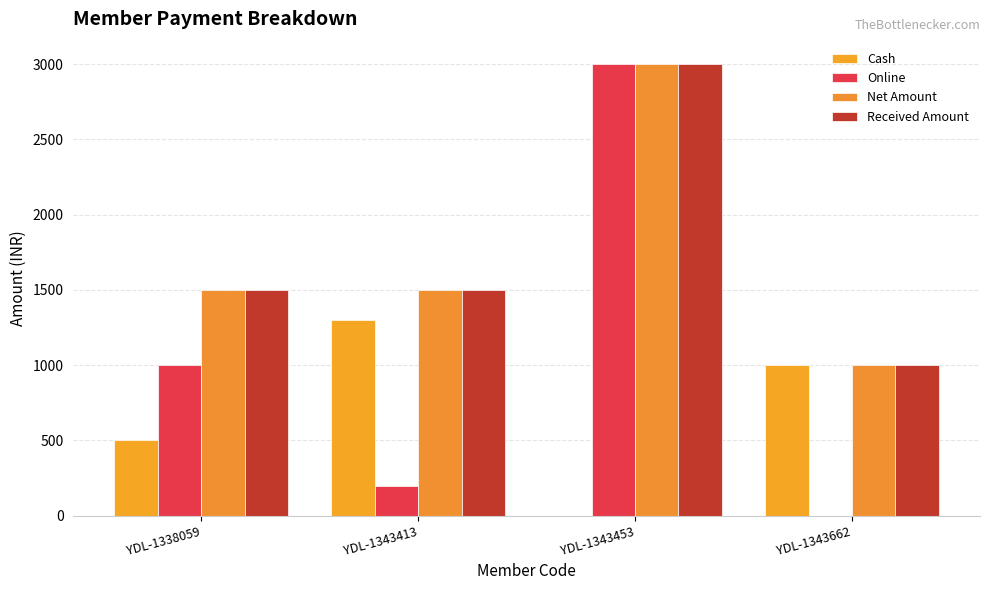

At which category is the sum across all series the highest?

YDL-1343453